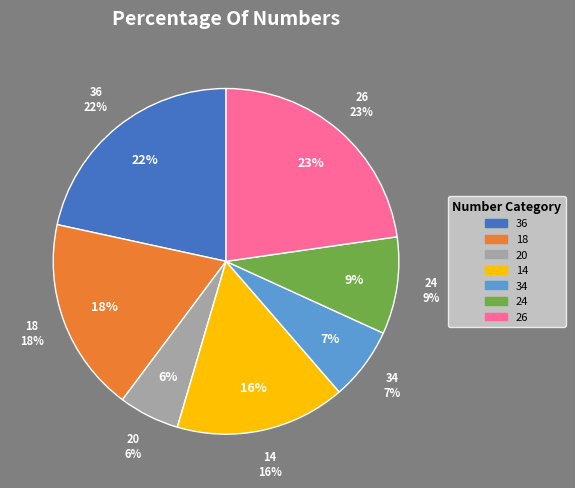

To the nearest percent, what portion does 24 represent?

9%